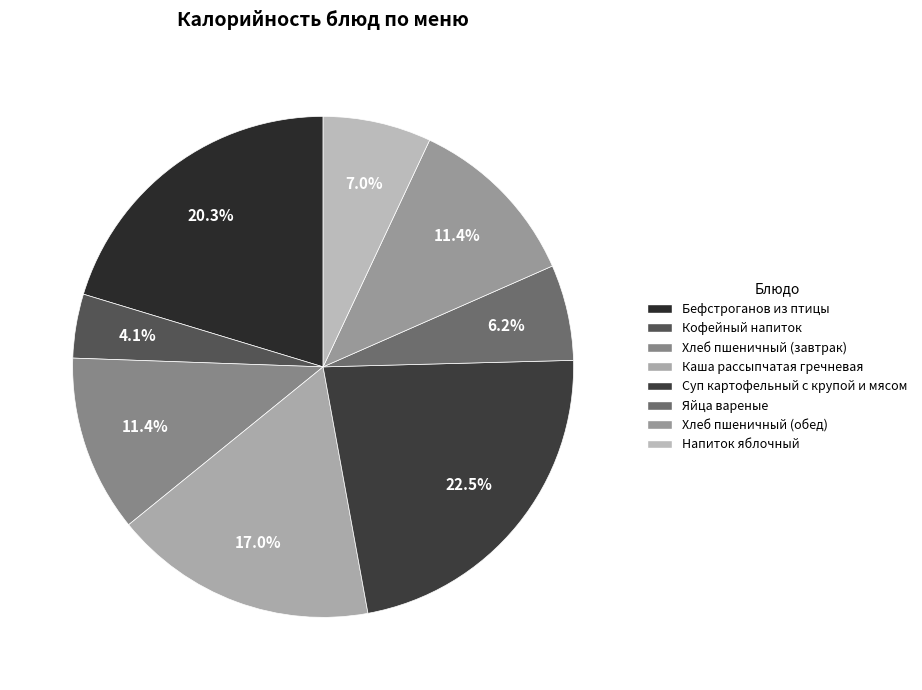

Combined, what portion of the pie is Суп картофельный с крупой и мясом and Яйца вареные?

28.7%